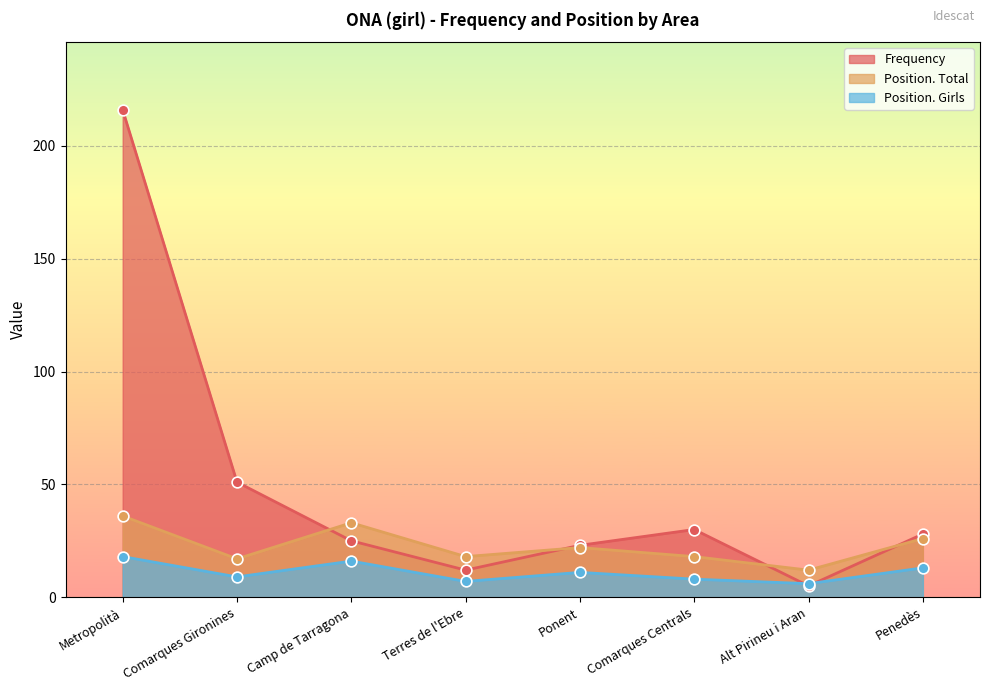

What is the total value across all series at Comarques Gironines?

77